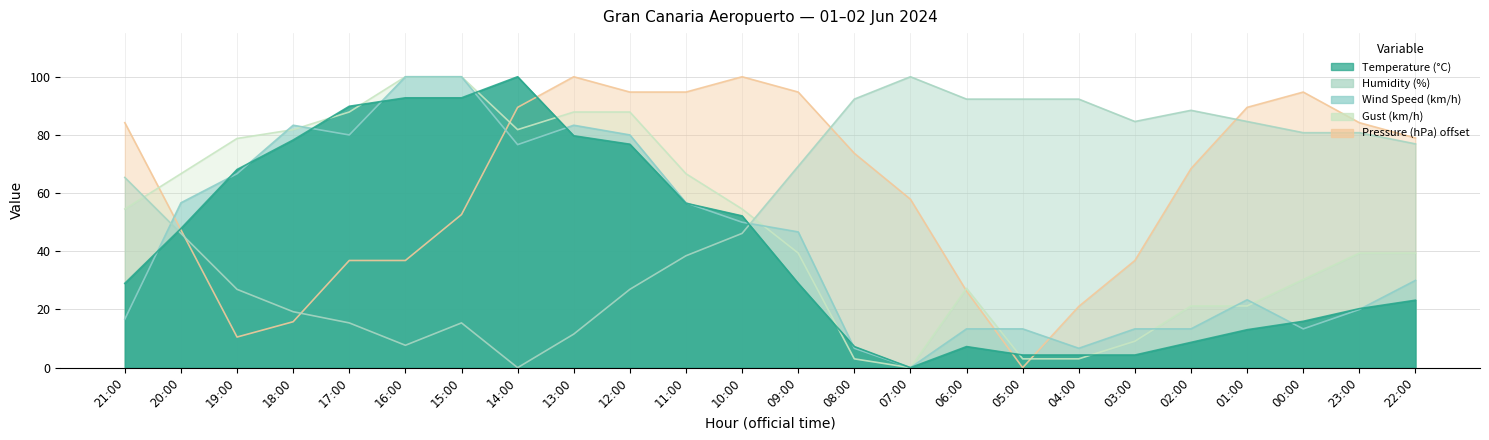

At which label is Pressure (hPa) offset closest to 50?

20:00